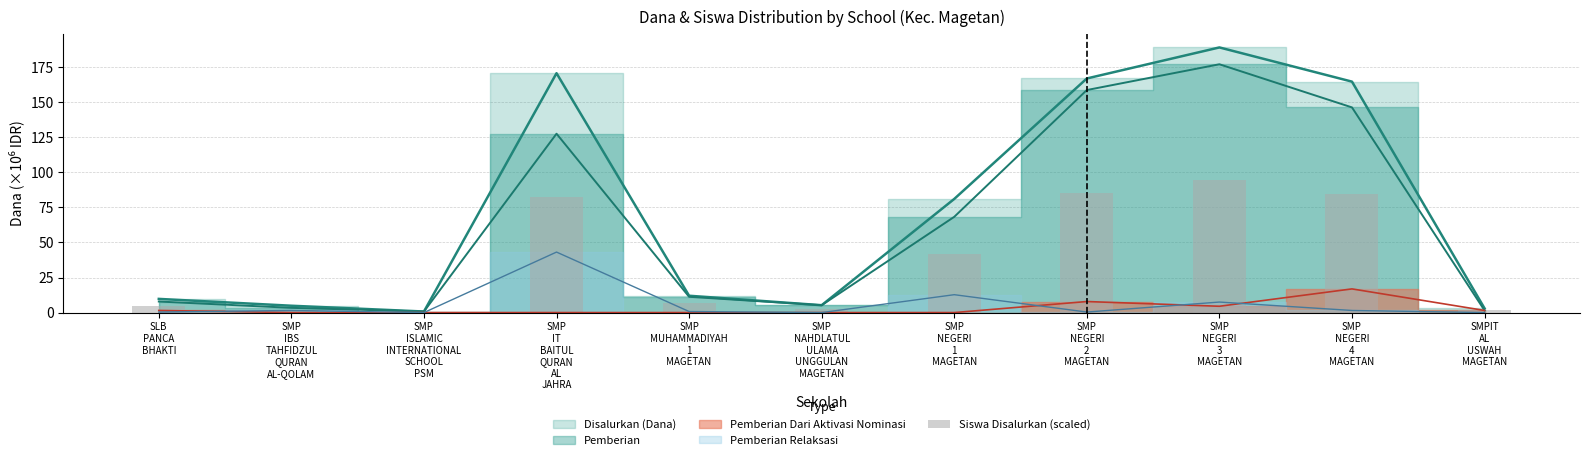

How many bars are there in total?

11